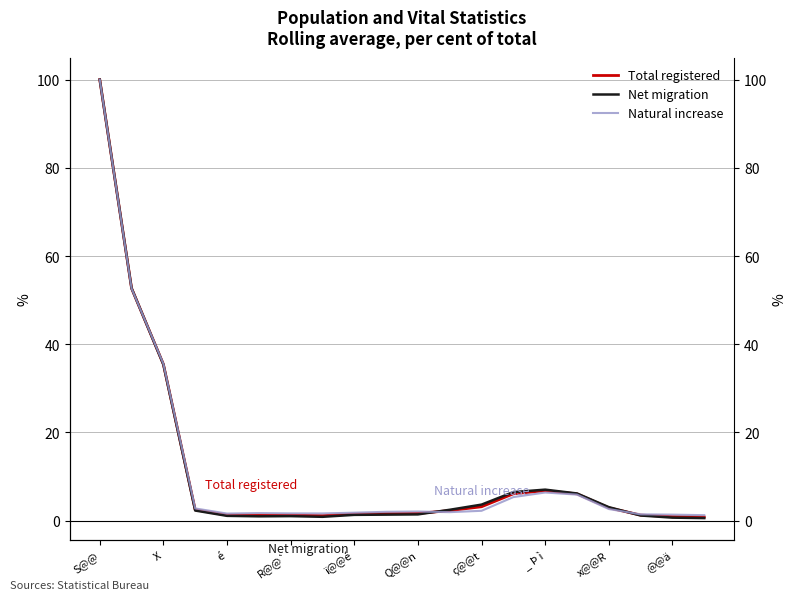

How many data points in Natural increase are less than 2?

9